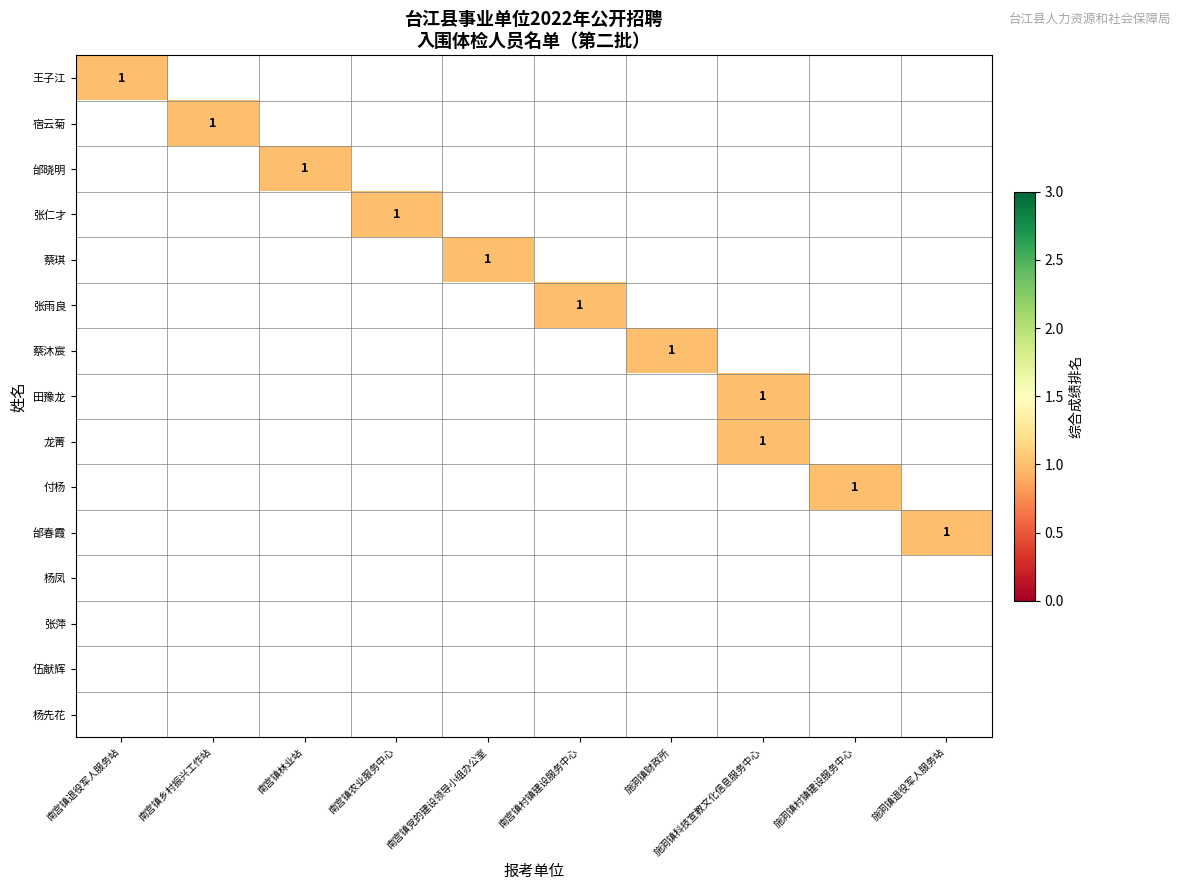

List the series in order of their peak value, lowest first.

杨凤, 张萍, 伍献辉, 杨先花, 王子江, 宿云菊, 邰晓明, 张仁才, 蔡琪, 张雨良, 蔡沐宸, 田豫龙, 龙菁, 付杨, 邰春霞